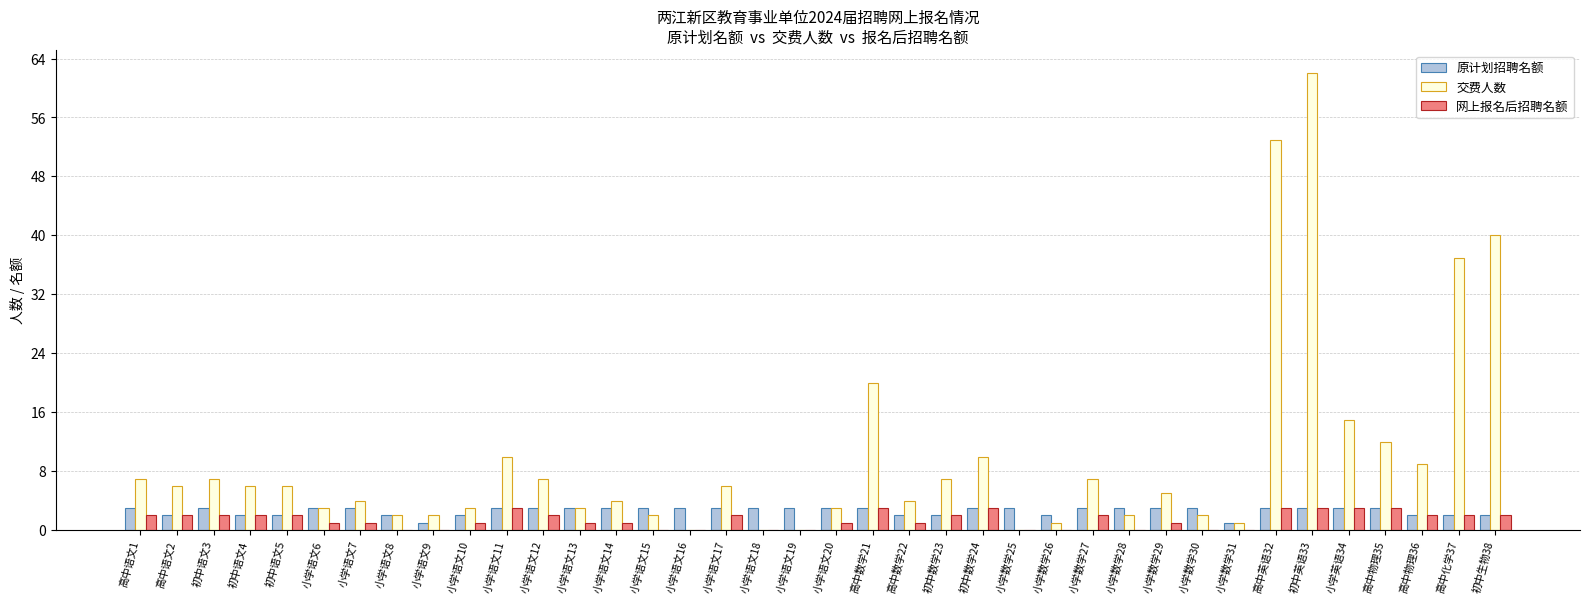

The value of 原计划招聘名额 at 小学语文12 is 5. True or false?

False